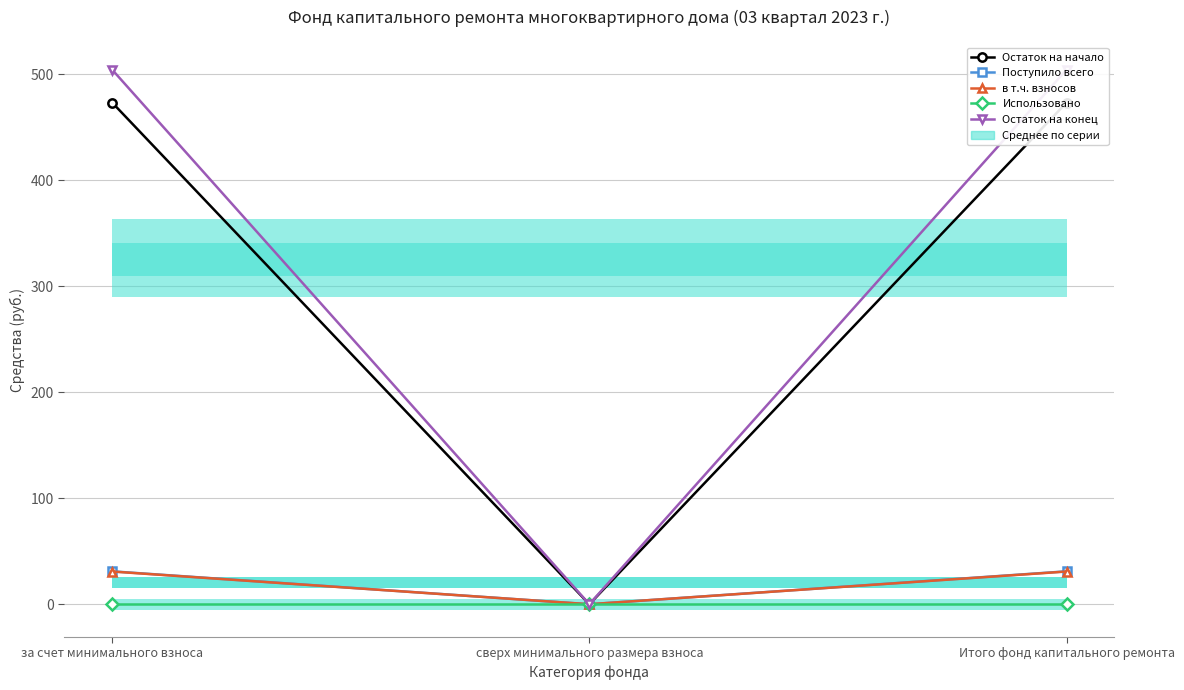

Between Итого фонд капитального ремонта and сверх минимального размера взноса, which is larger?

Итого фонд капитального ремонта